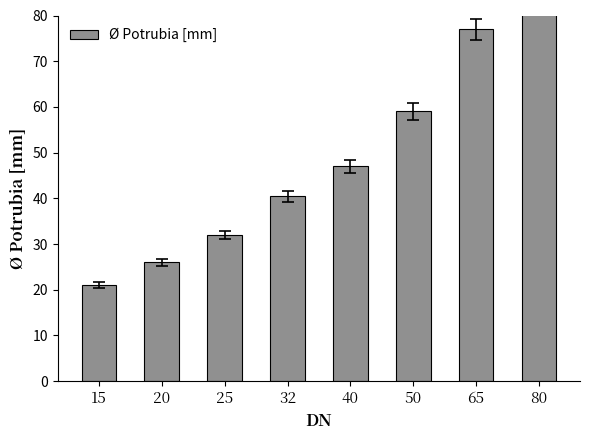

What is the value of the 7th bar from the left?

77.0